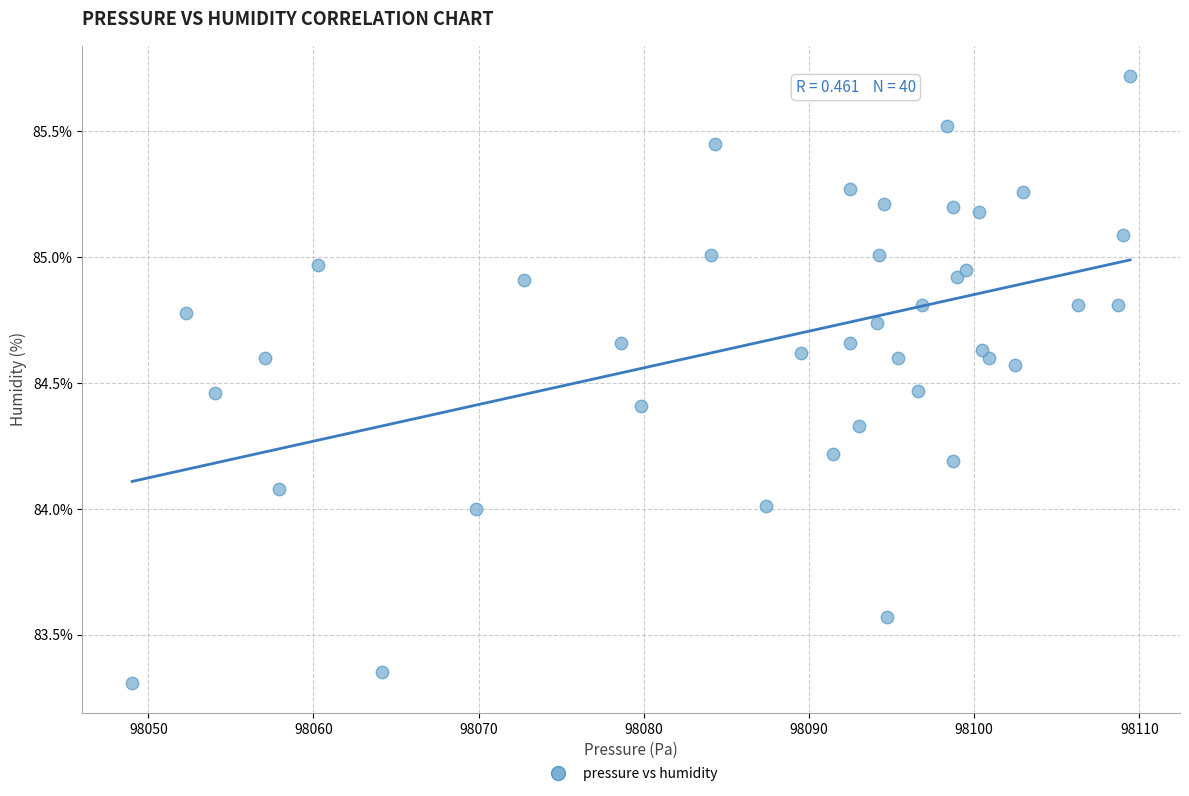

What is the range of X values (max minus min)?

60.4